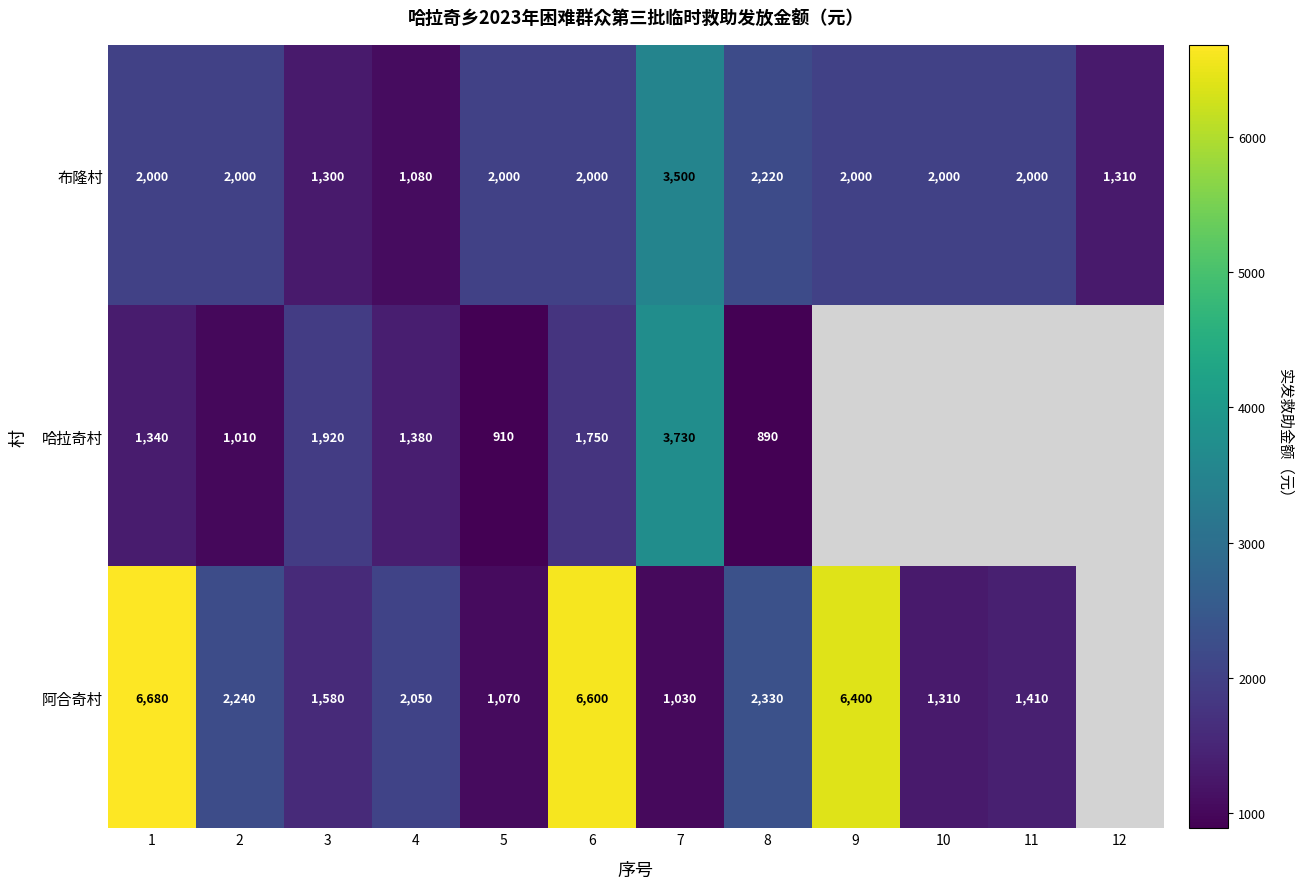

What is the greatest value displayed?

6680.0